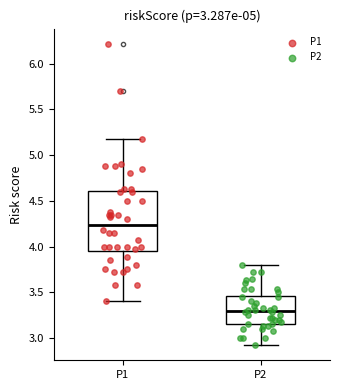

Which box is the tallest, from its lower edge to its upper edge?

P1